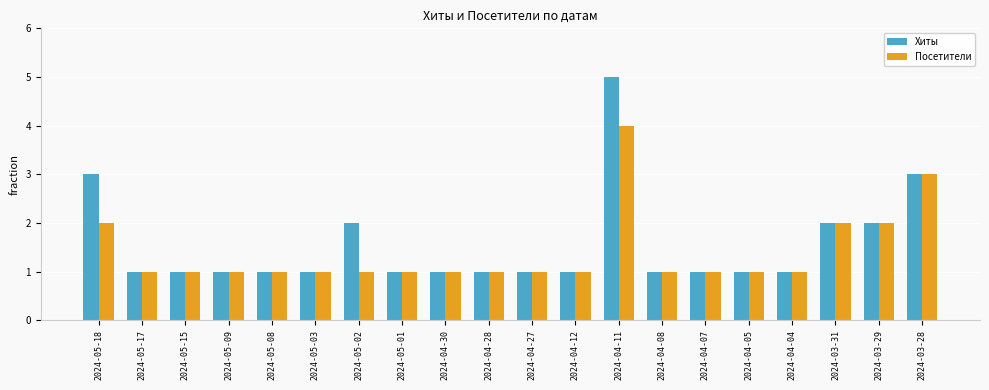

Which label corresponds to the largest value in the chart?

2024-04-11